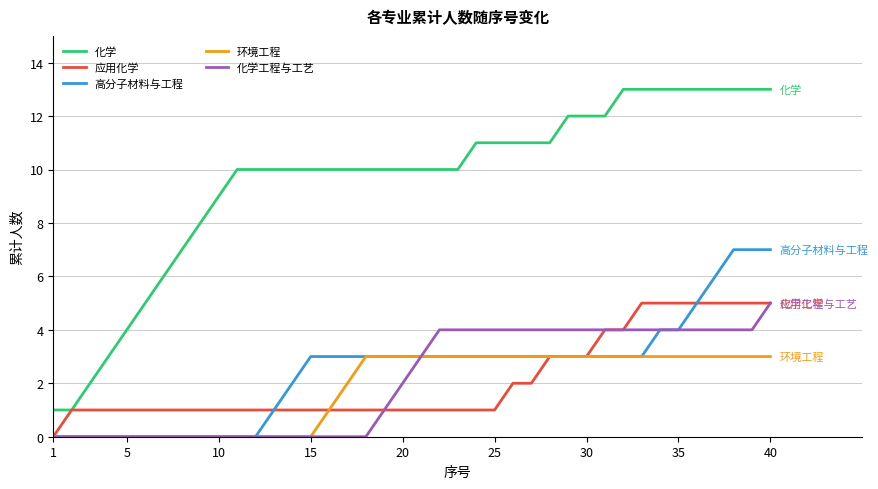

True or false: 高分子材料与工程 and 化学 intersect in this chart.

False